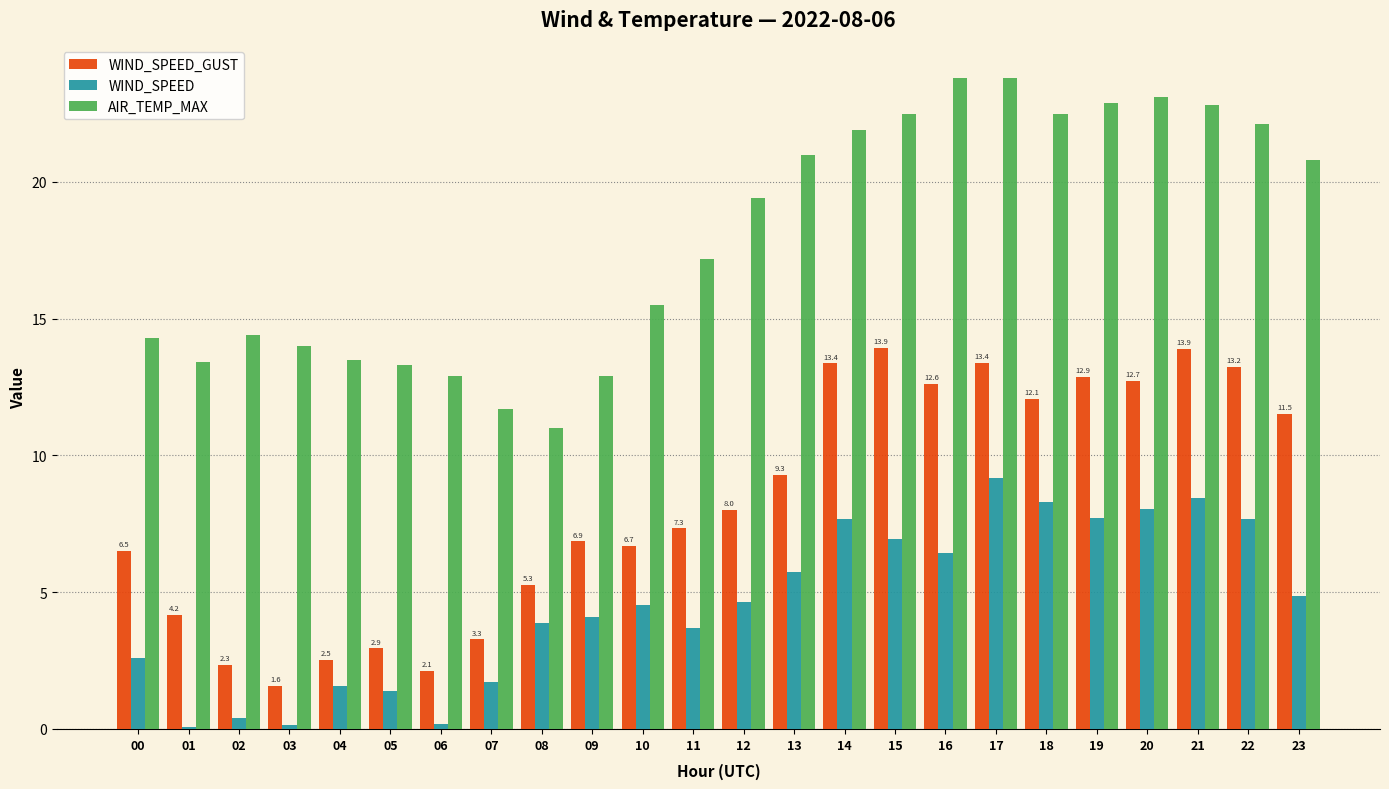

Is it true that WIND_SPEED_GUST equals 2.9 at 05?

True